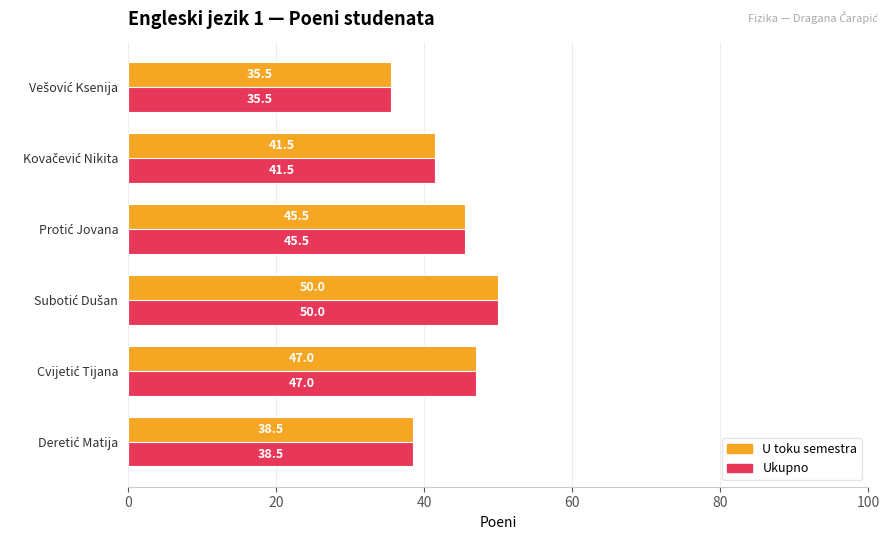

What is the average value of the U toku semestra series?

43.0